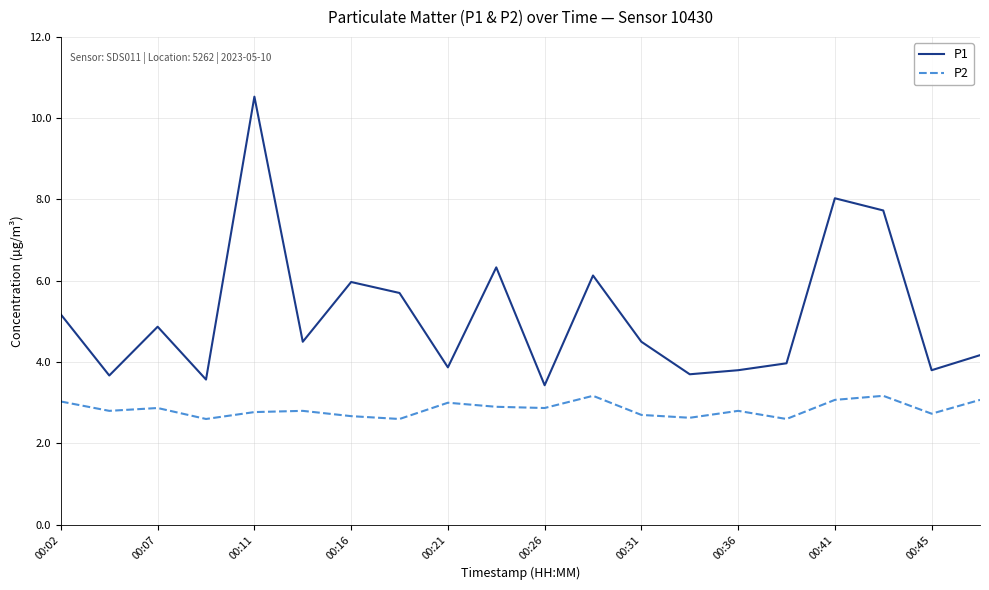

Which series has the largest range (max minus min)?

P1